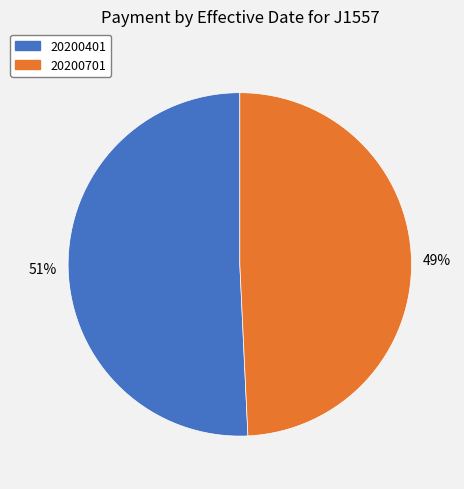

Is it true that 20200401 is 51% of the pie?

True